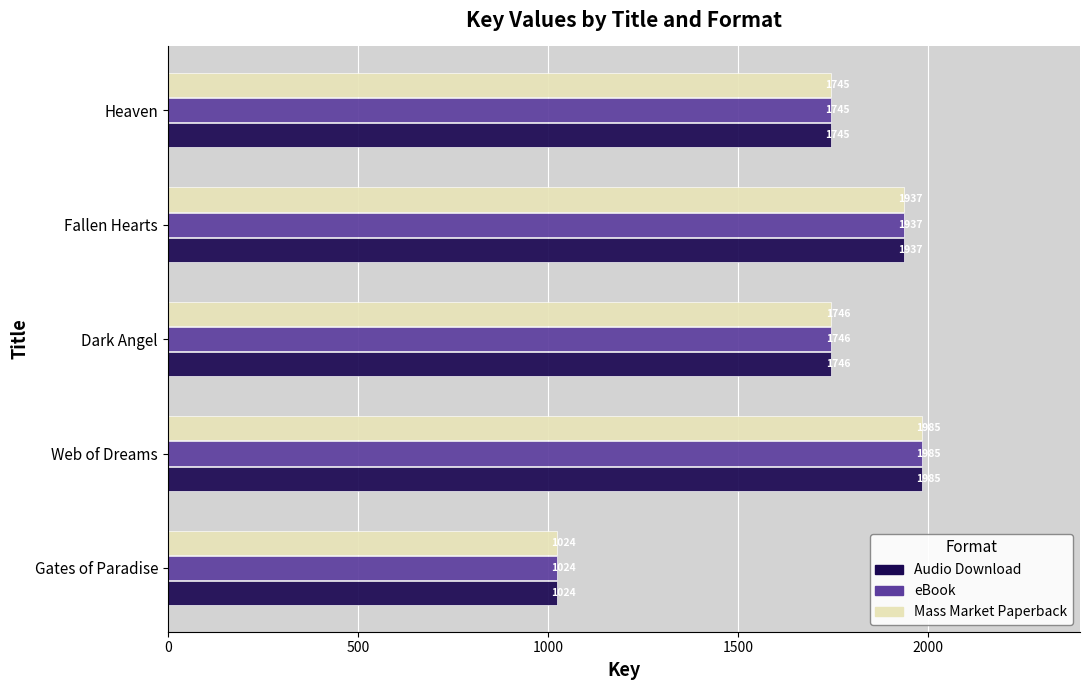

At which label is Audio Download closest to 1504?

Heaven